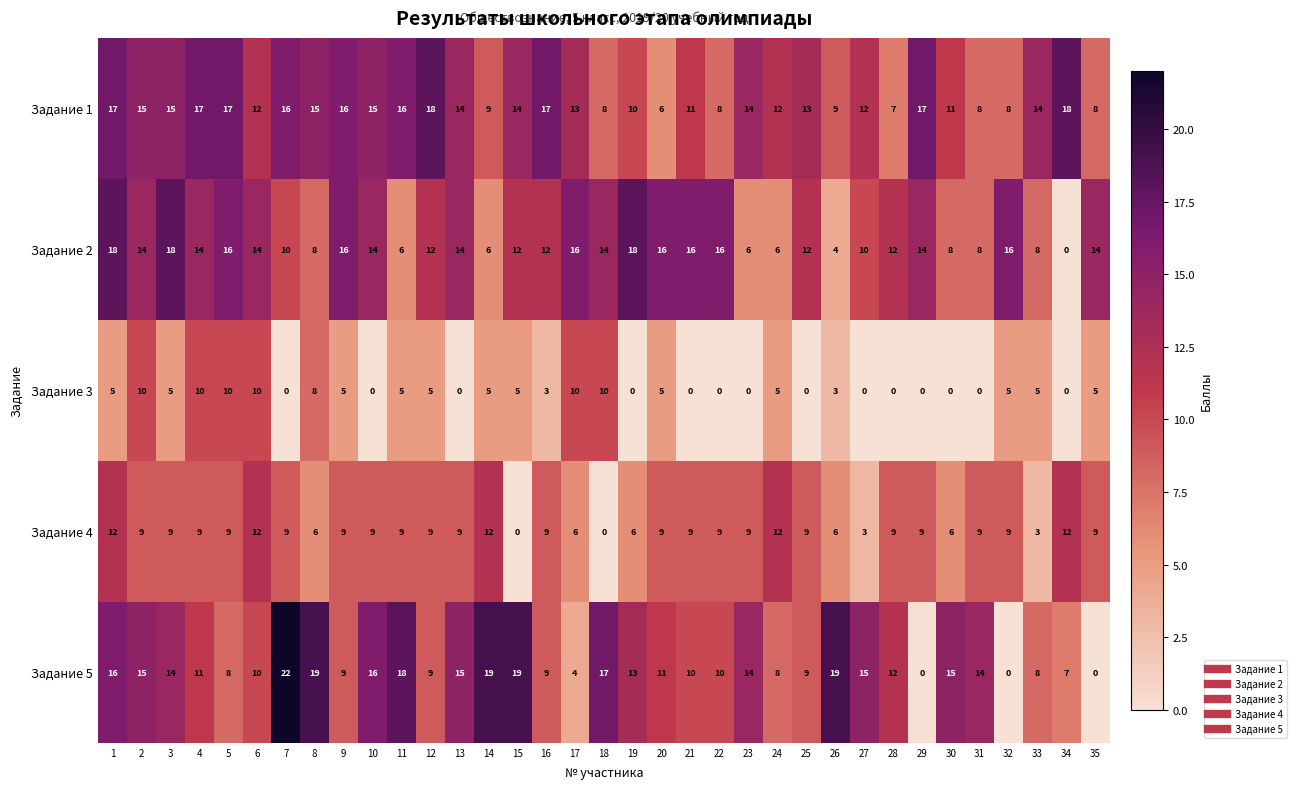

Is it true that Задание 1 equals 14 at 33?

True